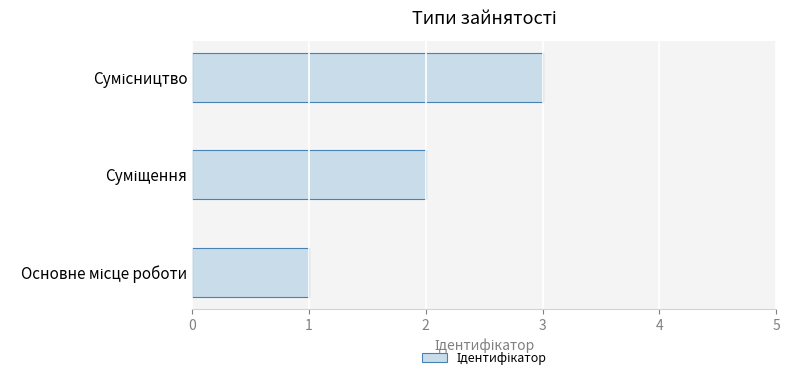

What is the sum of all values?

6